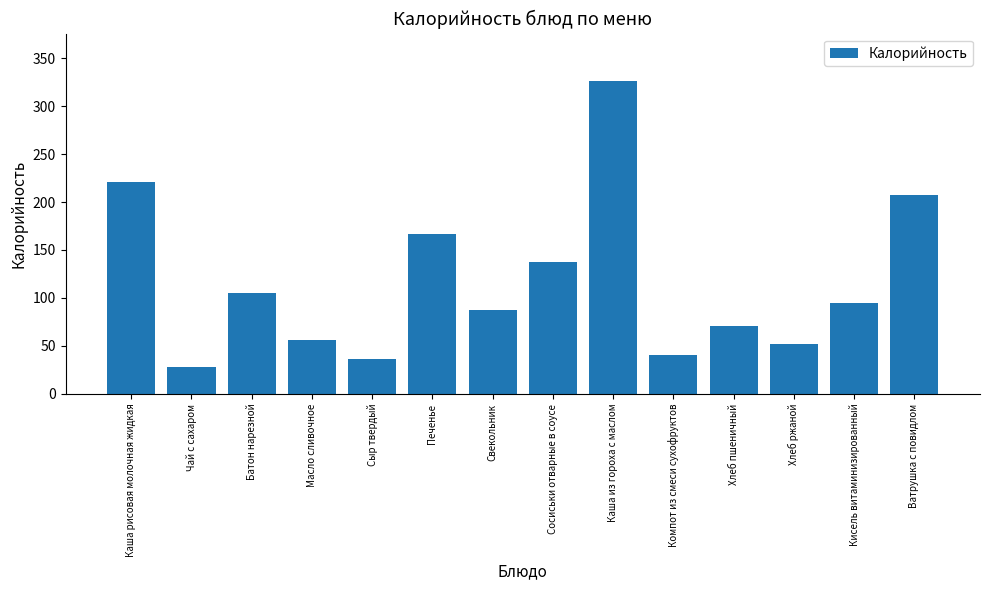

List the labels in order of value, largest first.

Каша из гороха с маслом, Каша рисовая молочная жидкая, Ватрушка с повидлом, Печенье, Сосиськи отварные в соусе, Батон нарезной, Кисель витаминизированный, Свекольник, Хлеб пшеничный, Масло сливочное, Хлеб ржаной, Компот из смеси сухофруктов, Сыр твердый, Чай с сахаром